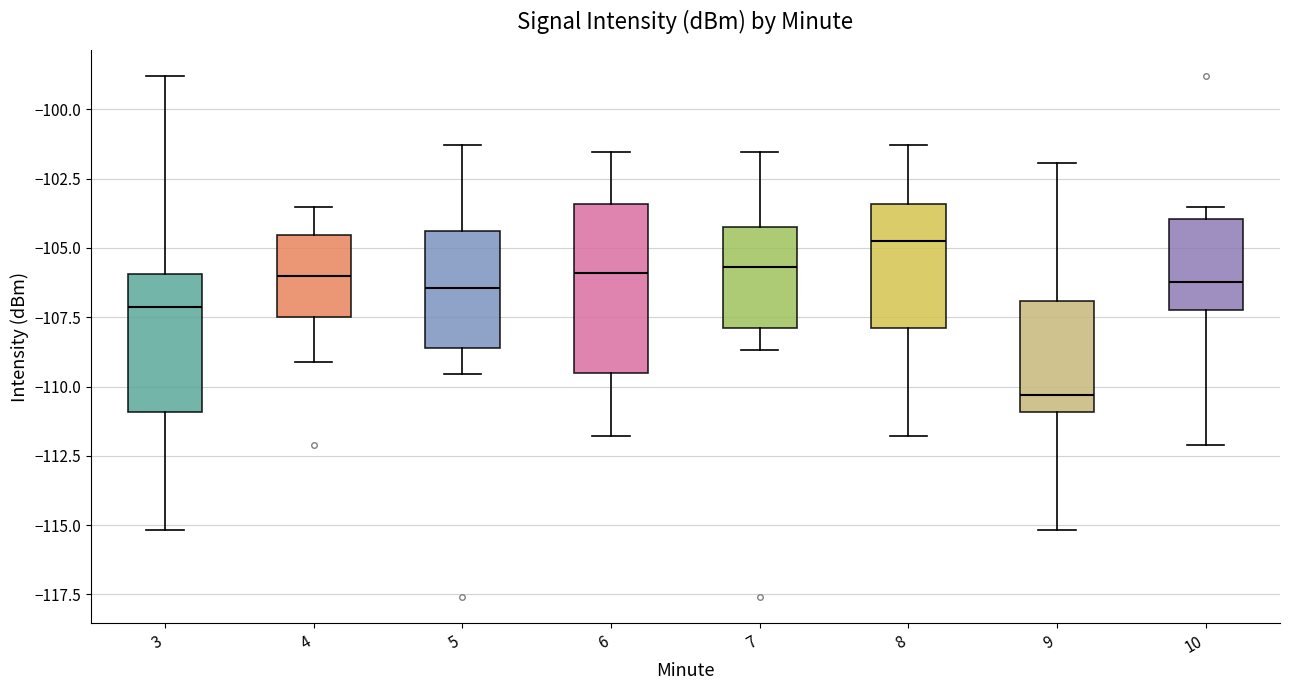

Where is the upper edge of the box at x = 3 on the y-axis? The values are not printed on the chart, so give them approximately, as read against the axis.

-106.0